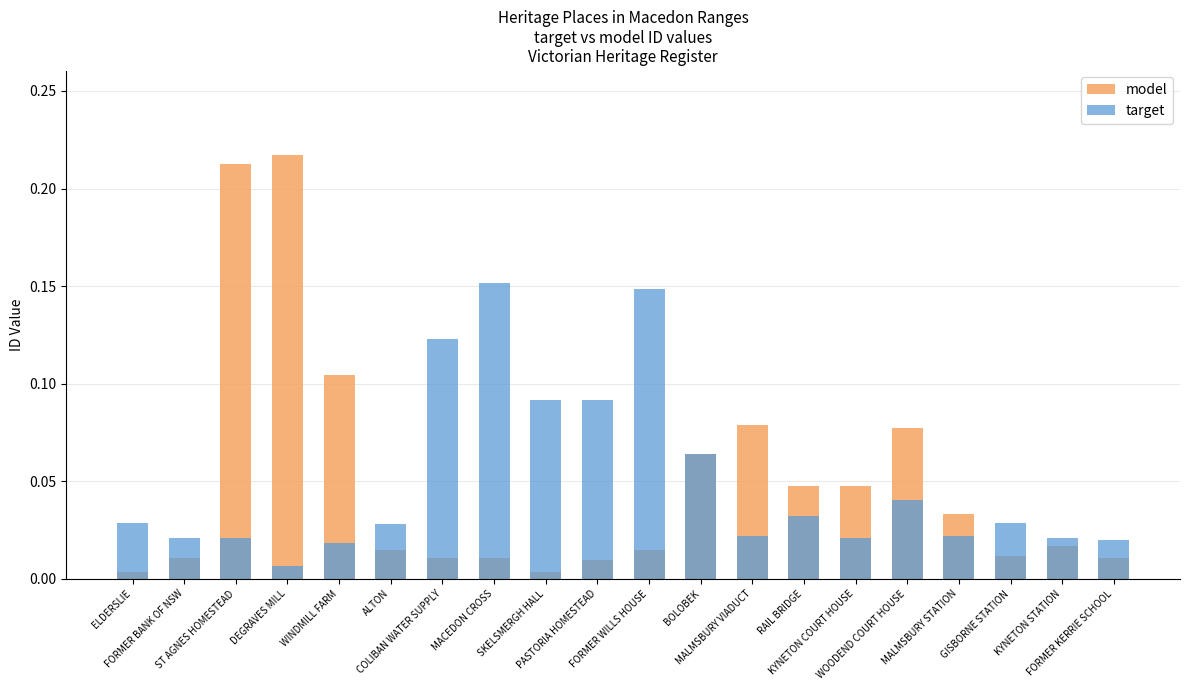

What is the label of the 9th bar from the right?

BOLOBEK